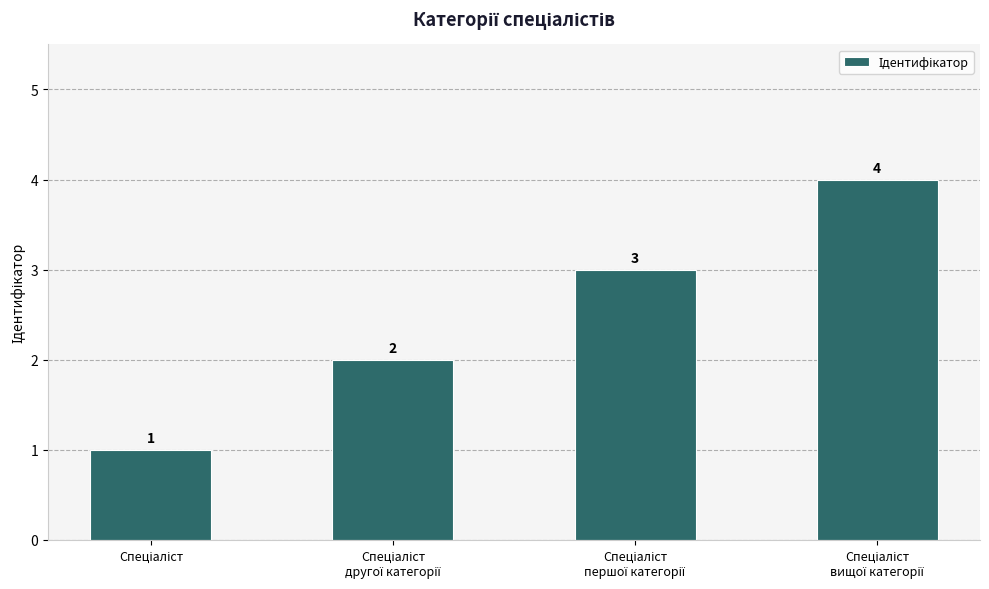

How many values are between 2 and 4?

3